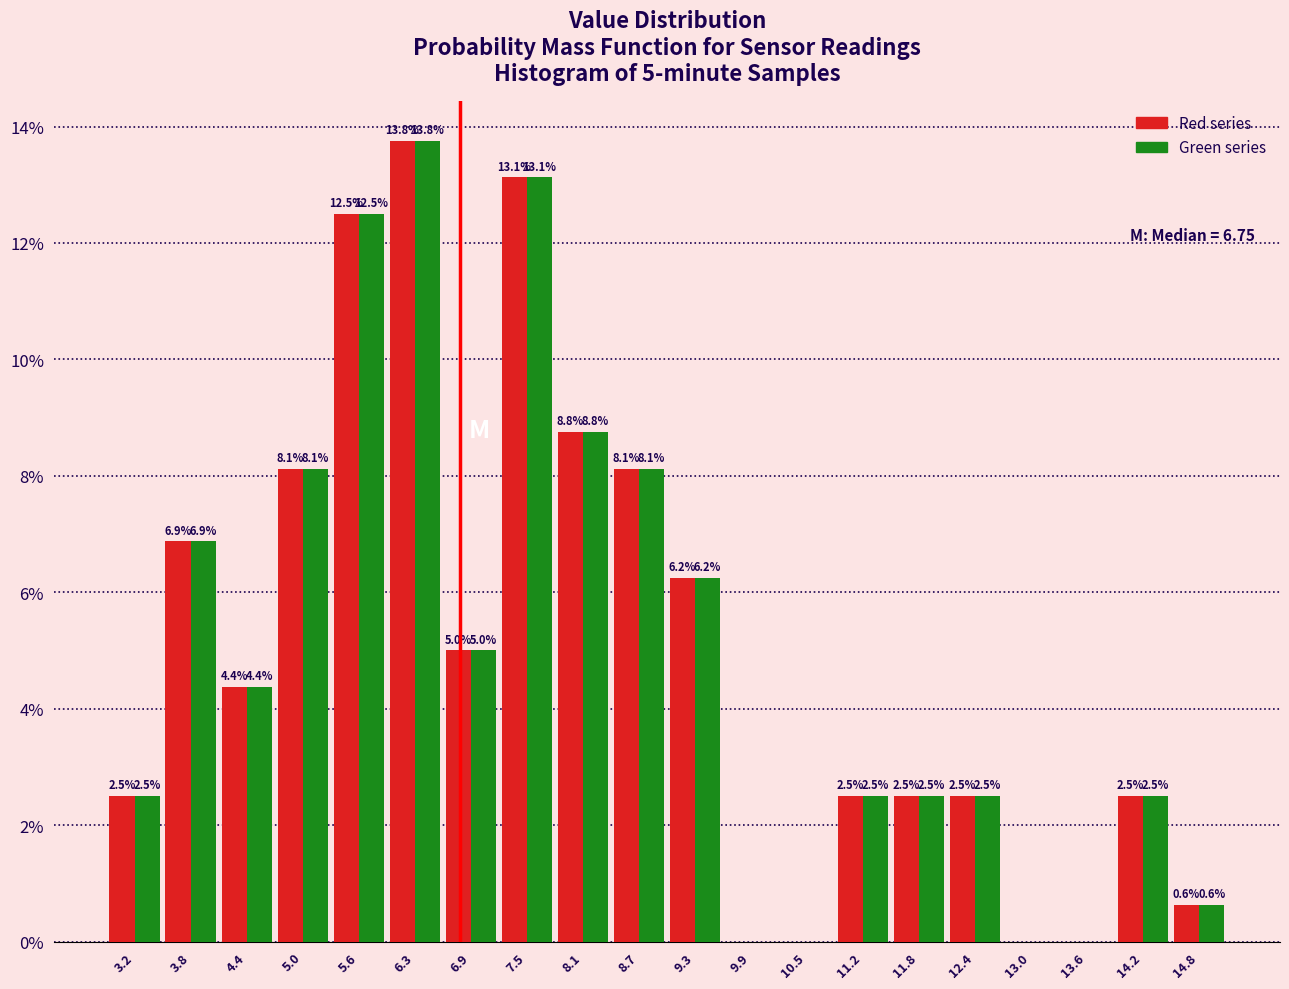

In the Red series series, which range on the x-axis has the tallest bar?

5.9 to 6.6